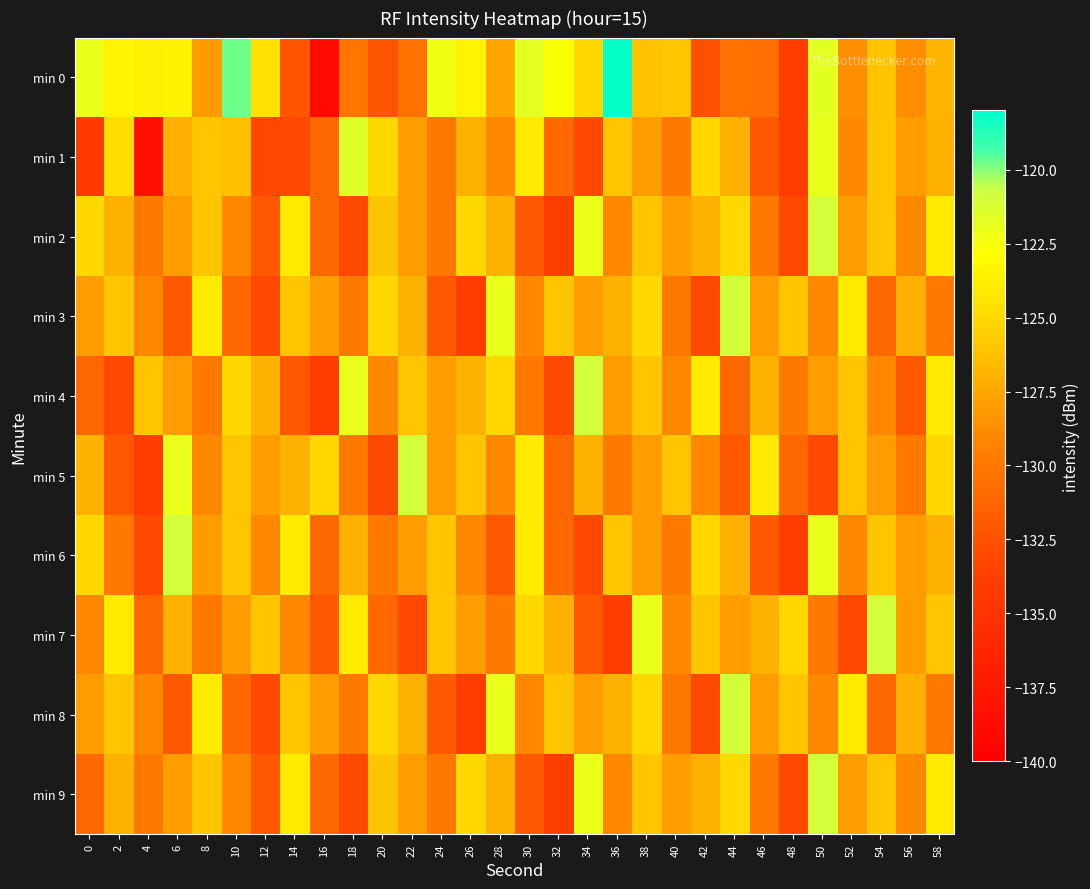

What is the maximum value shown in the chart?

-118.1